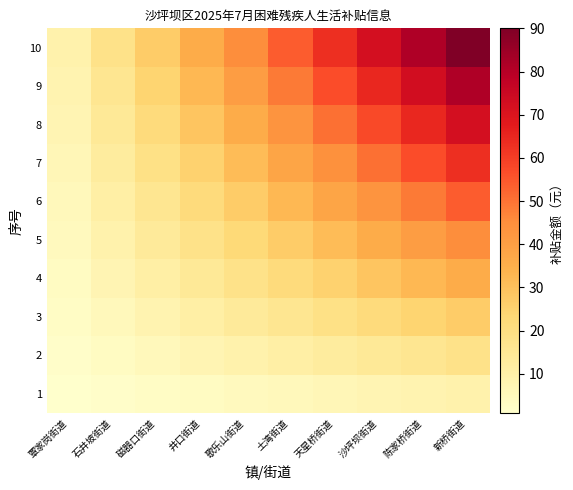

Reading left to right, list all the values displayed in this chart.

1: 覃家岗街道=0.9	石井坡街道=1.8	磁器口街道=2.7	井口街道=3.6	歌乐山街道=4.5	土湾街道=5.4	天星桥街道=6.3	沙坪坝街道=7.2	陈家桥街道=8.1	新桥街道=9.0
2: 覃家岗街道=1.8	石井坡街道=3.6	磁器口街道=5.4	井口街道=7.2	歌乐山街道=9.0	土湾街道=10.8	天星桥街道=12.6	沙坪坝街道=14.4	陈家桥街道=16.2	新桥街道=18.0
3: 覃家岗街道=2.7	石井坡街道=5.4	磁器口街道=8.1	井口街道=10.8	歌乐山街道=13.5	土湾街道=16.2	天星桥街道=18.9	沙坪坝街道=21.6	陈家桥街道=24.3	新桥街道=27.0
4: 覃家岗街道=3.6	石井坡街道=7.2	磁器口街道=10.8	井口街道=14.4	歌乐山街道=18.0	土湾街道=21.6	天星桥街道=25.2	沙坪坝街道=28.8	陈家桥街道=32.4	新桥街道=36.0
5: 覃家岗街道=4.5	石井坡街道=9.0	磁器口街道=13.5	井口街道=18.0	歌乐山街道=22.5	土湾街道=27.0	天星桥街道=31.5	沙坪坝街道=36.0	陈家桥街道=40.5	新桥街道=45.0
6: 覃家岗街道=5.4	石井坡街道=10.8	磁器口街道=16.2	井口街道=21.6	歌乐山街道=27.0	土湾街道=32.4	天星桥街道=37.8	沙坪坝街道=43.2	陈家桥街道=48.6	新桥街道=54.0
7: 覃家岗街道=6.3	石井坡街道=12.6	磁器口街道=18.9	井口街道=25.2	歌乐山街道=31.5	土湾街道=37.8	天星桥街道=44.1	沙坪坝街道=50.4	陈家桥街道=56.7	新桥街道=63.0
8: 覃家岗街道=7.2	石井坡街道=14.4	磁器口街道=21.6	井口街道=28.8	歌乐山街道=36.0	土湾街道=43.2	天星桥街道=50.4	沙坪坝街道=57.6	陈家桥街道=64.8	新桥街道=72.0
9: 覃家岗街道=8.1	石井坡街道=16.2	磁器口街道=24.3	井口街道=32.4	歌乐山街道=40.5	土湾街道=48.6	天星桥街道=56.7	沙坪坝街道=64.8	陈家桥街道=72.9	新桥街道=81.0
10: 覃家岗街道=9.0	石井坡街道=18.0	磁器口街道=27.0	井口街道=36.0	歌乐山街道=45.0	土湾街道=54.0	天星桥街道=63.0	沙坪坝街道=72.0	陈家桥街道=81.0	新桥街道=90.0